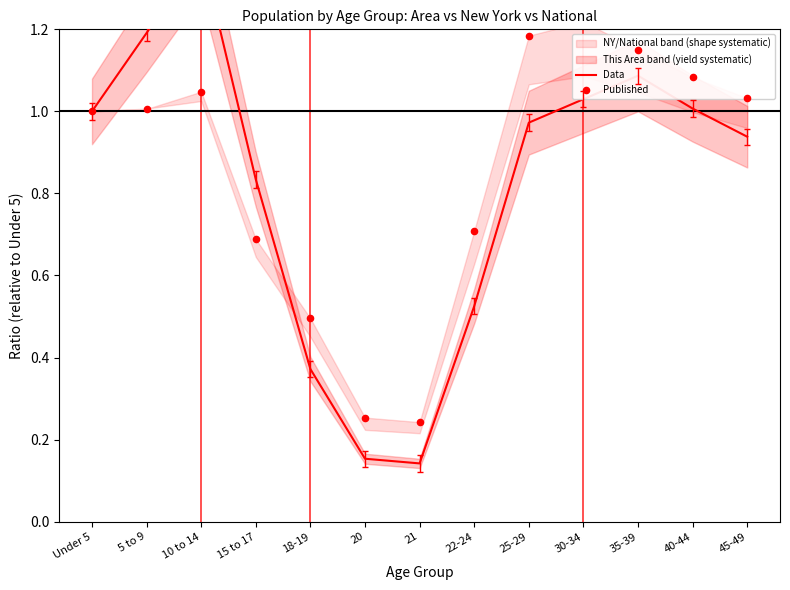

Which series has the largest total across all categories?

Published